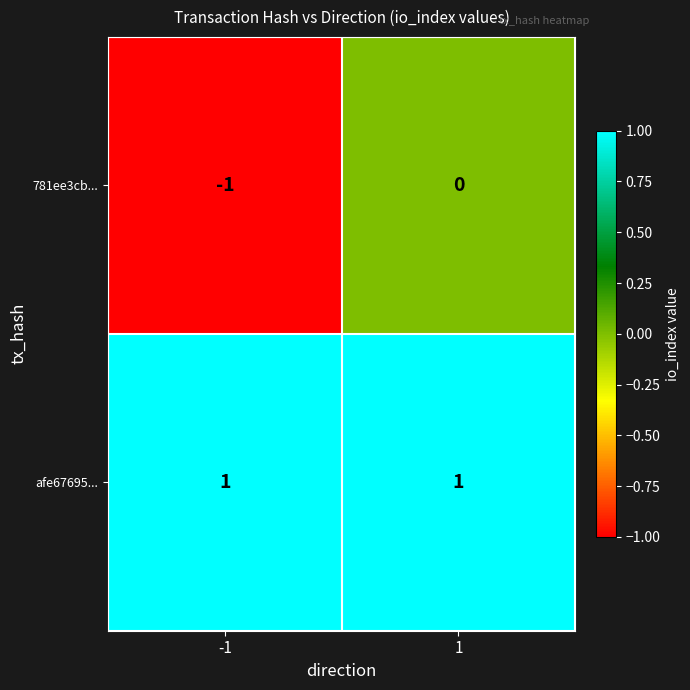

Which series has the widest spread of values?

781ee3cb...